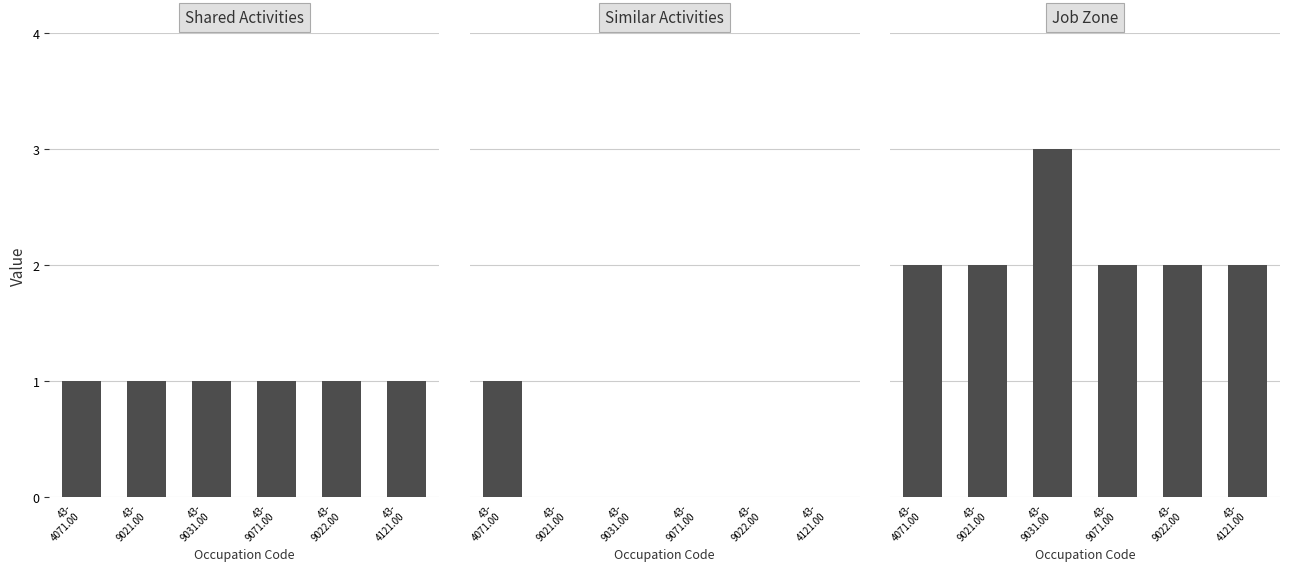

What is the difference between the highest and lowest values at 43-
9071.00?

2